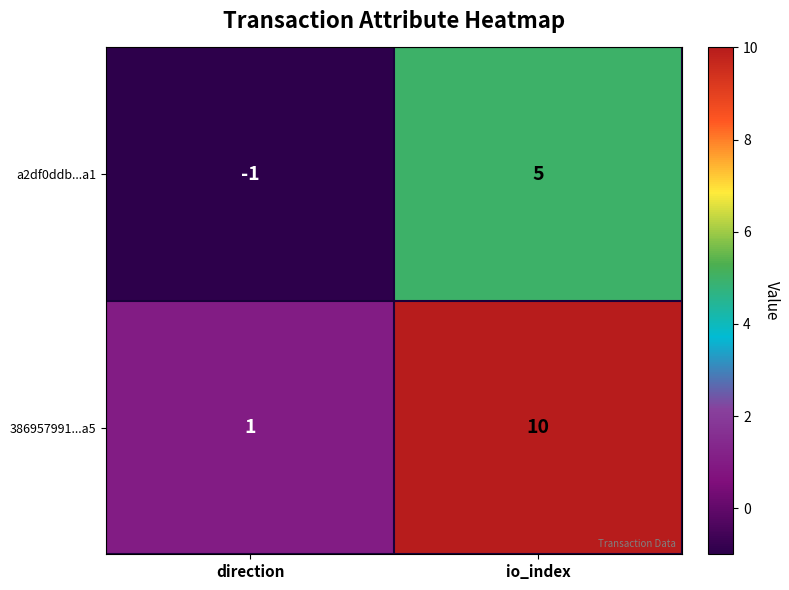

Which series has the largest total across all categories?

386957991...a5